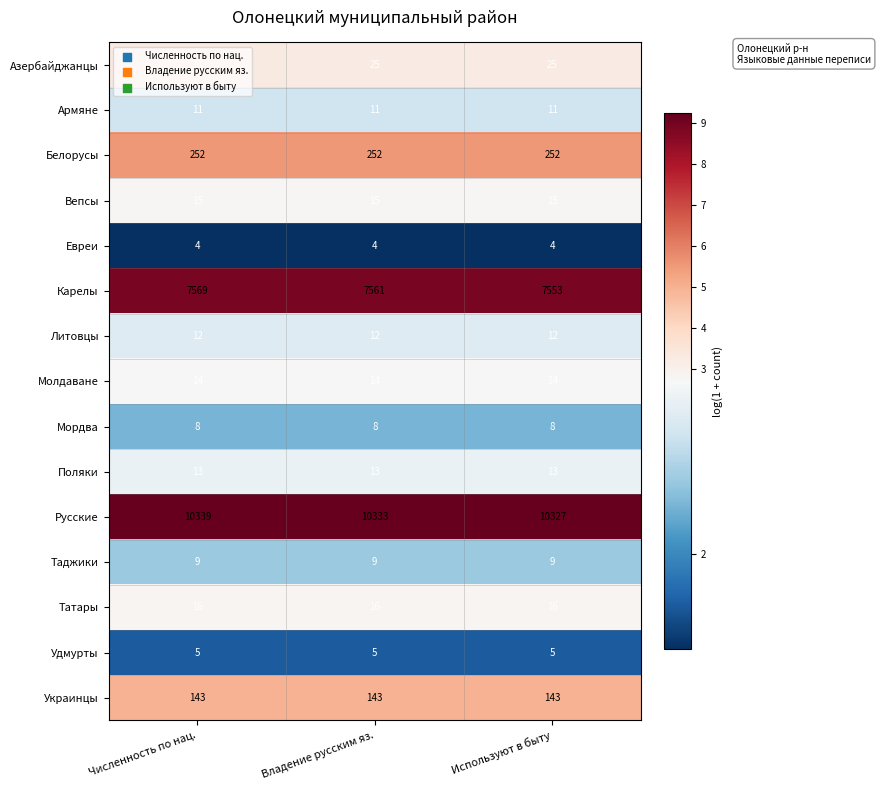

At Используют в быту, list the series in order from smallest to largest.

Евреи, Удмурты, Мордва, Таджики, Армяне, Литовцы, Поляки, Молдаване, Вепсы, Татары, Азербайджанцы, Украинцы, Белорусы, Карелы, Русские